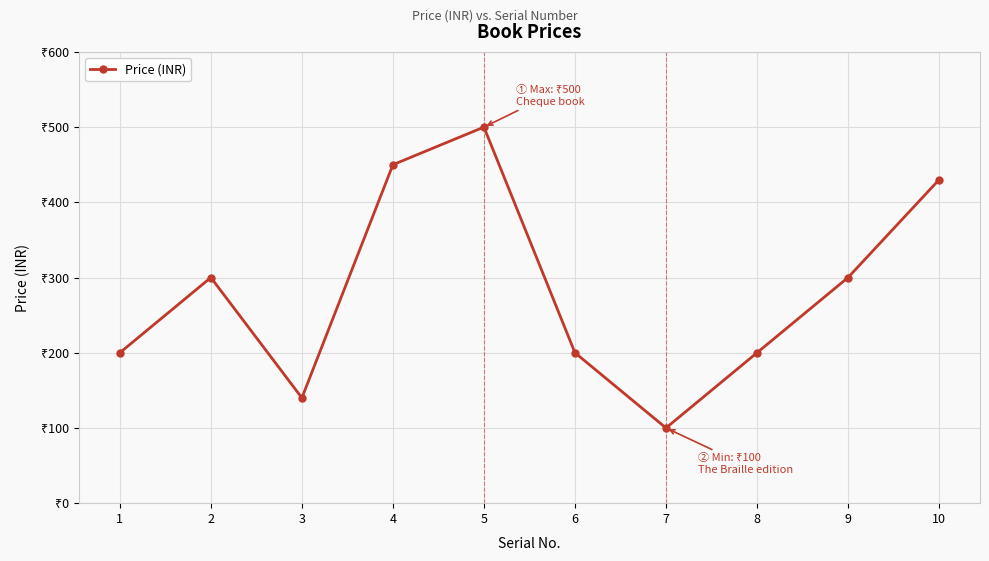

Does the chart have visible grid lines?

Yes